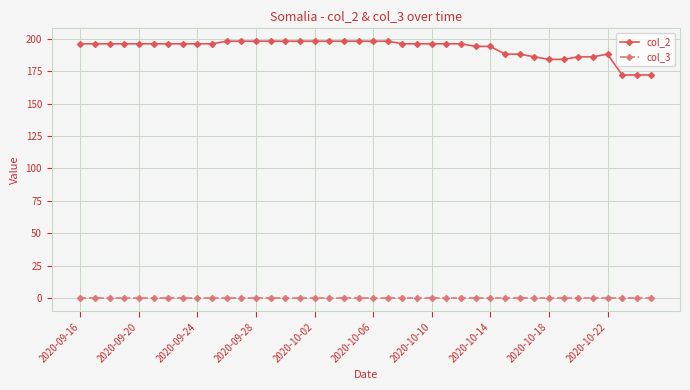

True or false: col_3 and col_2 intersect in this chart.

False